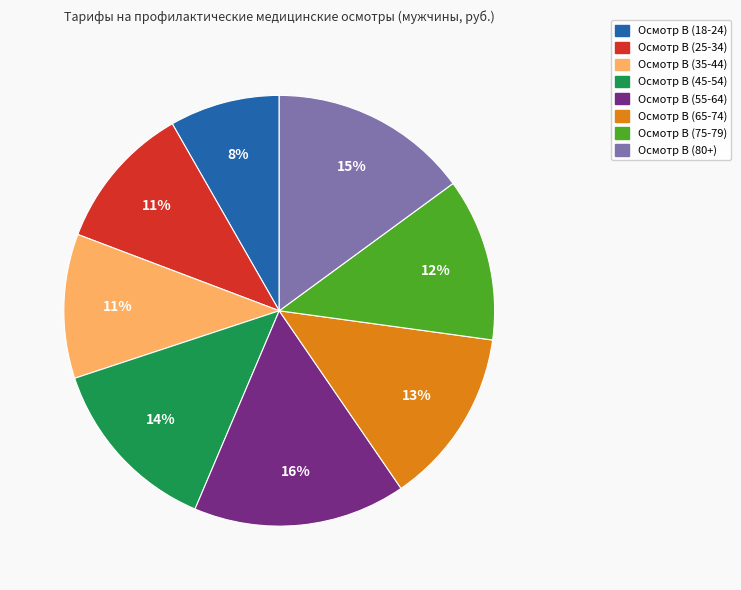

What percentage is the Осмотр В (55-64) slice, to the nearest percent?

16%